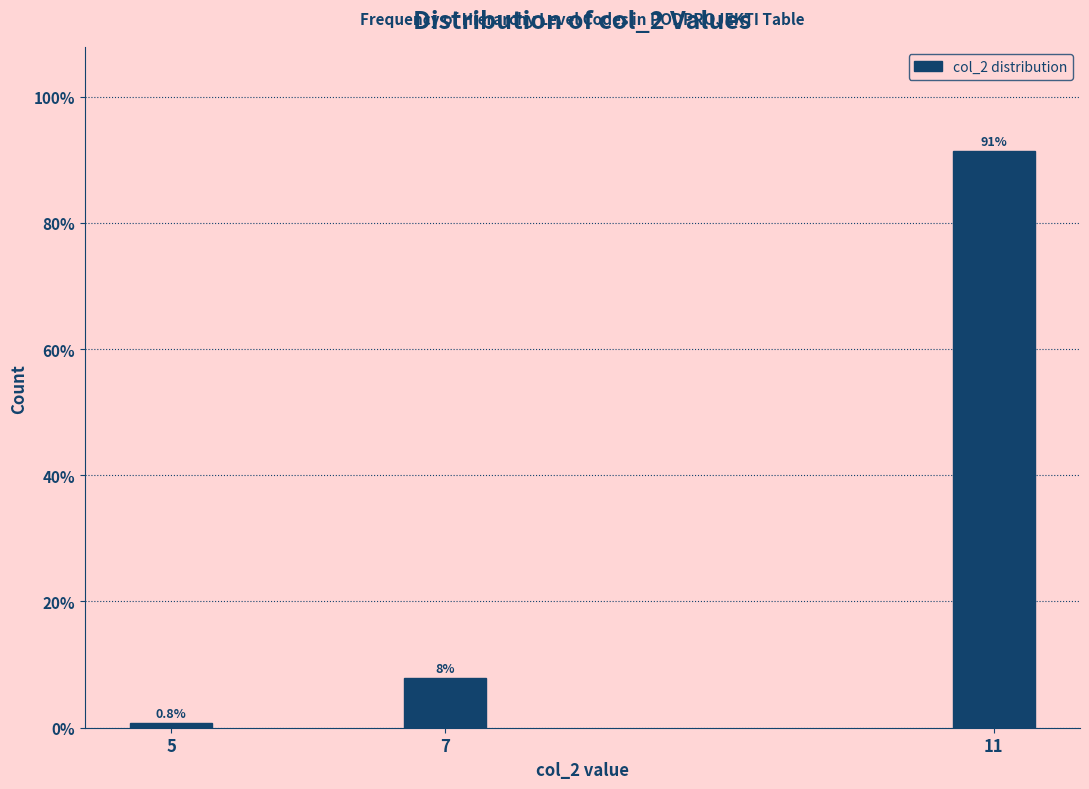

Reading right to left, what are all the values shown in this chart?

91.3	7.9	0.8